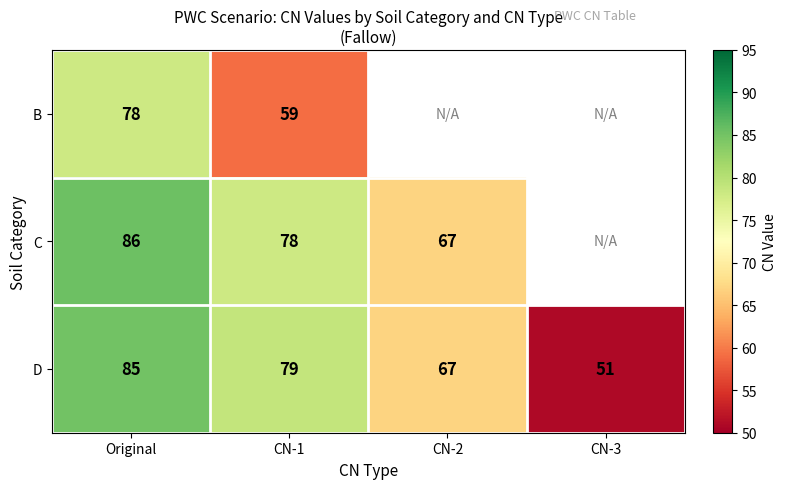

The value of B at CN-1 is 13. True or false?

False